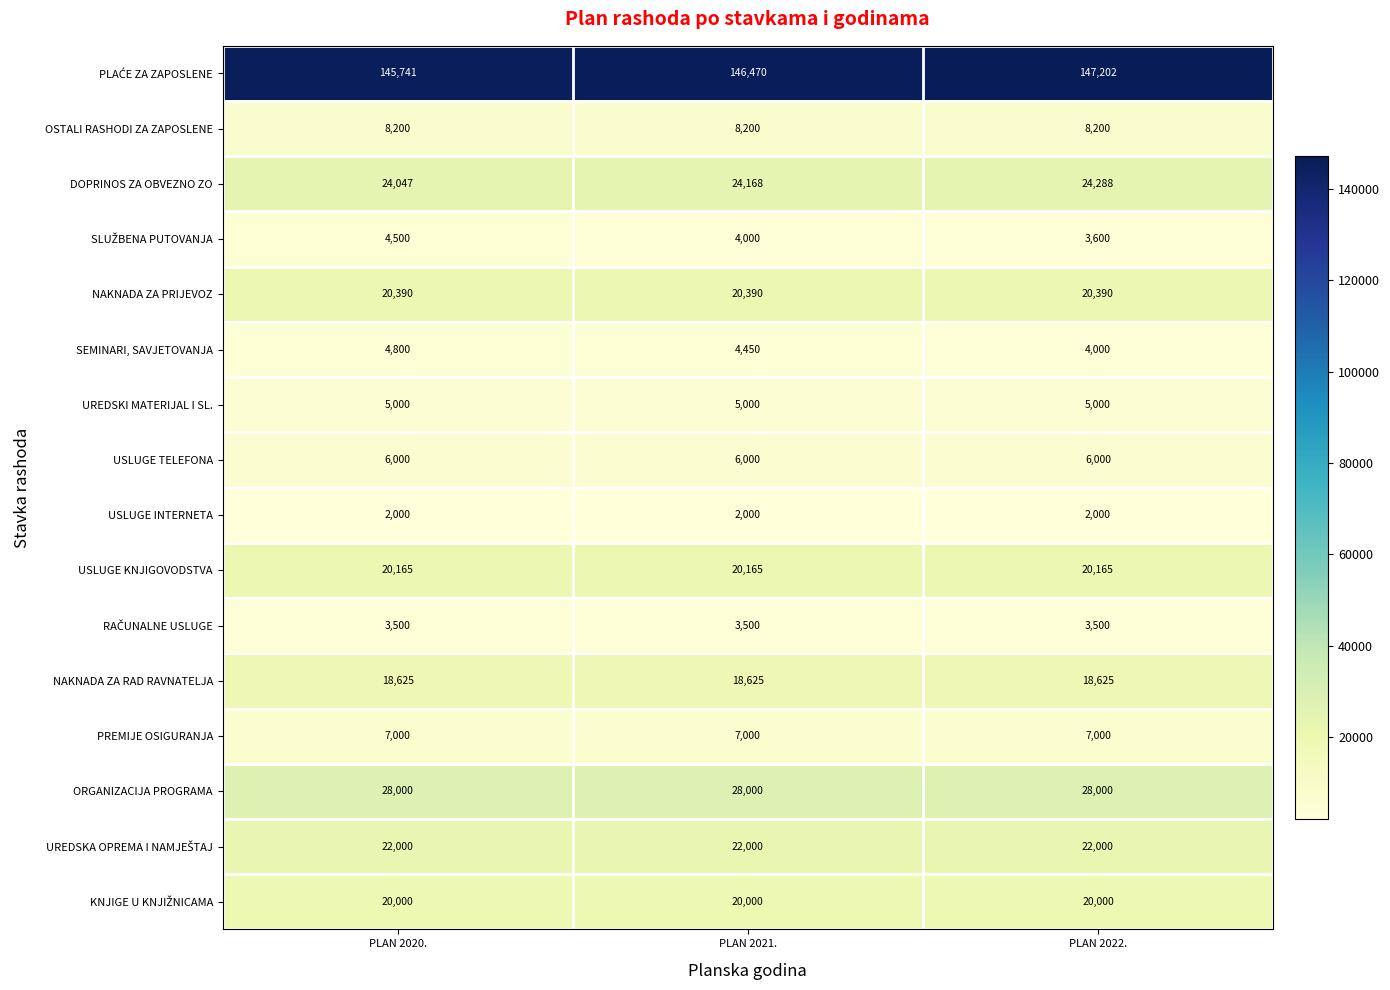

What value does the SEMINARI, SAVJETOVANJA series have at PLAN 2021., to the nearest 50?

4450